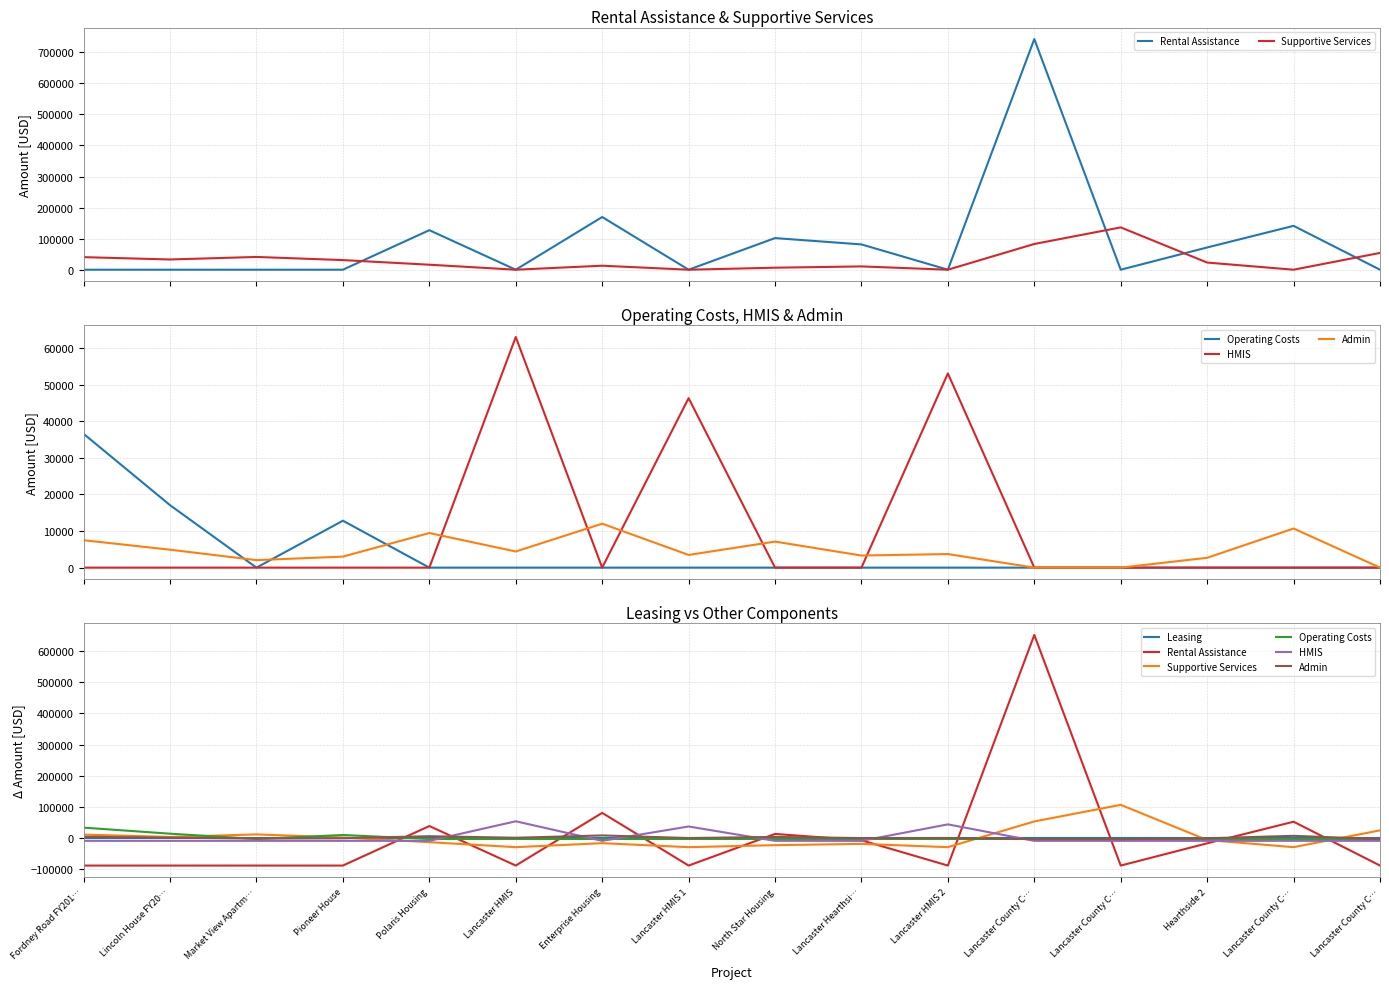

Which has a higher value, Lancaster Hearthsi… or North Star Housing?

North Star Housing